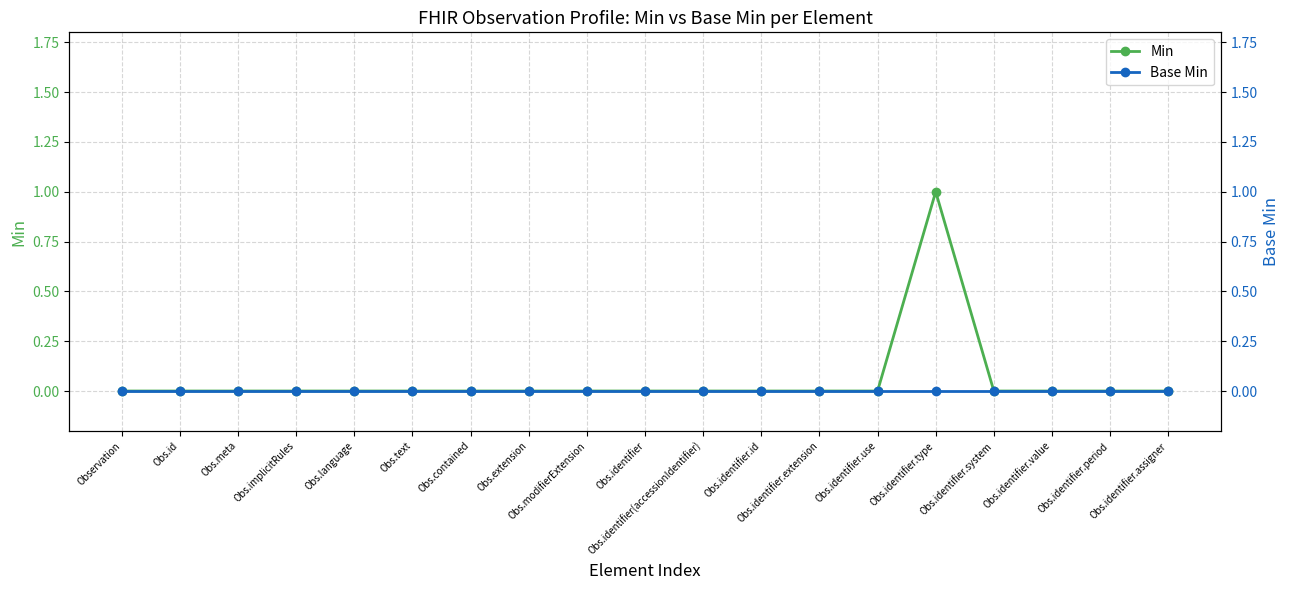

Is the value of Min at Observation greater than the value of Base Min at Obs.id?

No